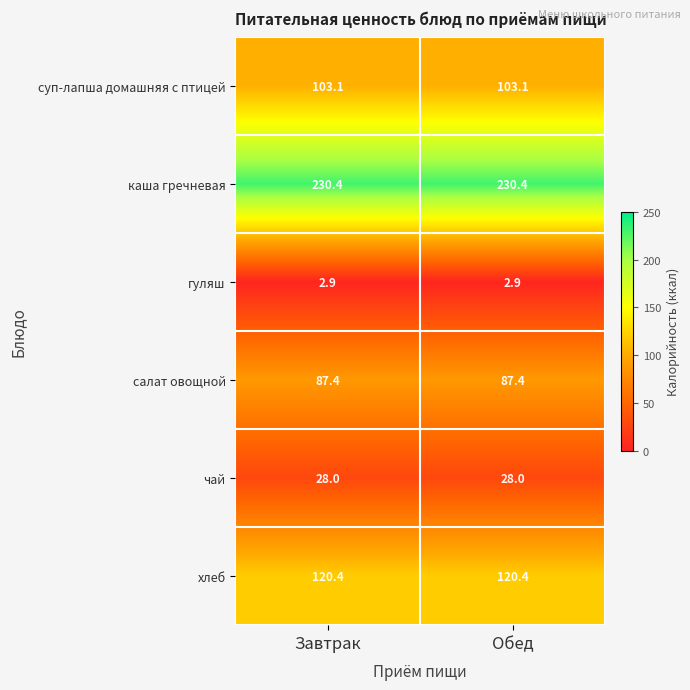

What is the maximum value shown in the chart?

230.4